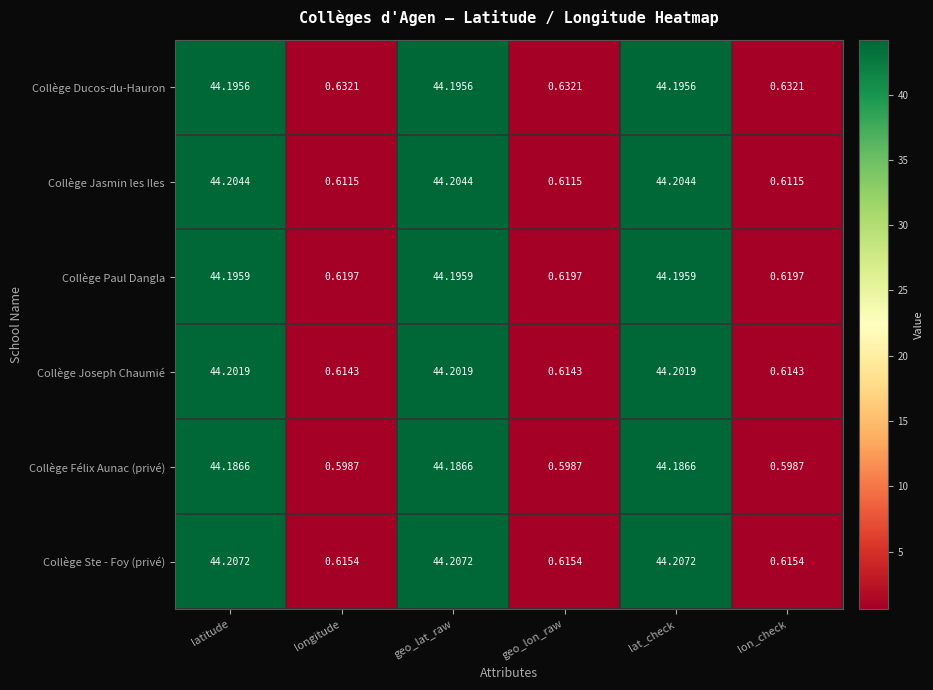

How many categories are shown in the chart?

6